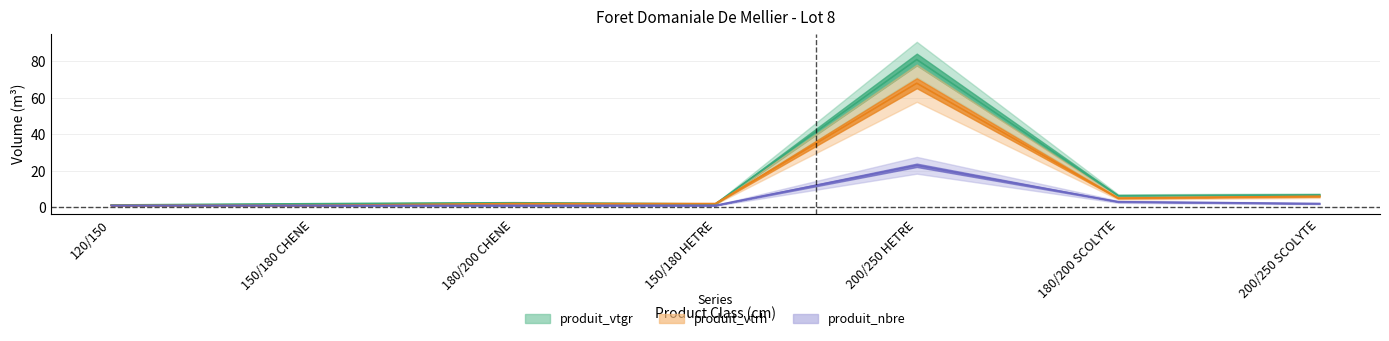

At which category does produit_vtgr reach its first local valley?

150/180 HETRE